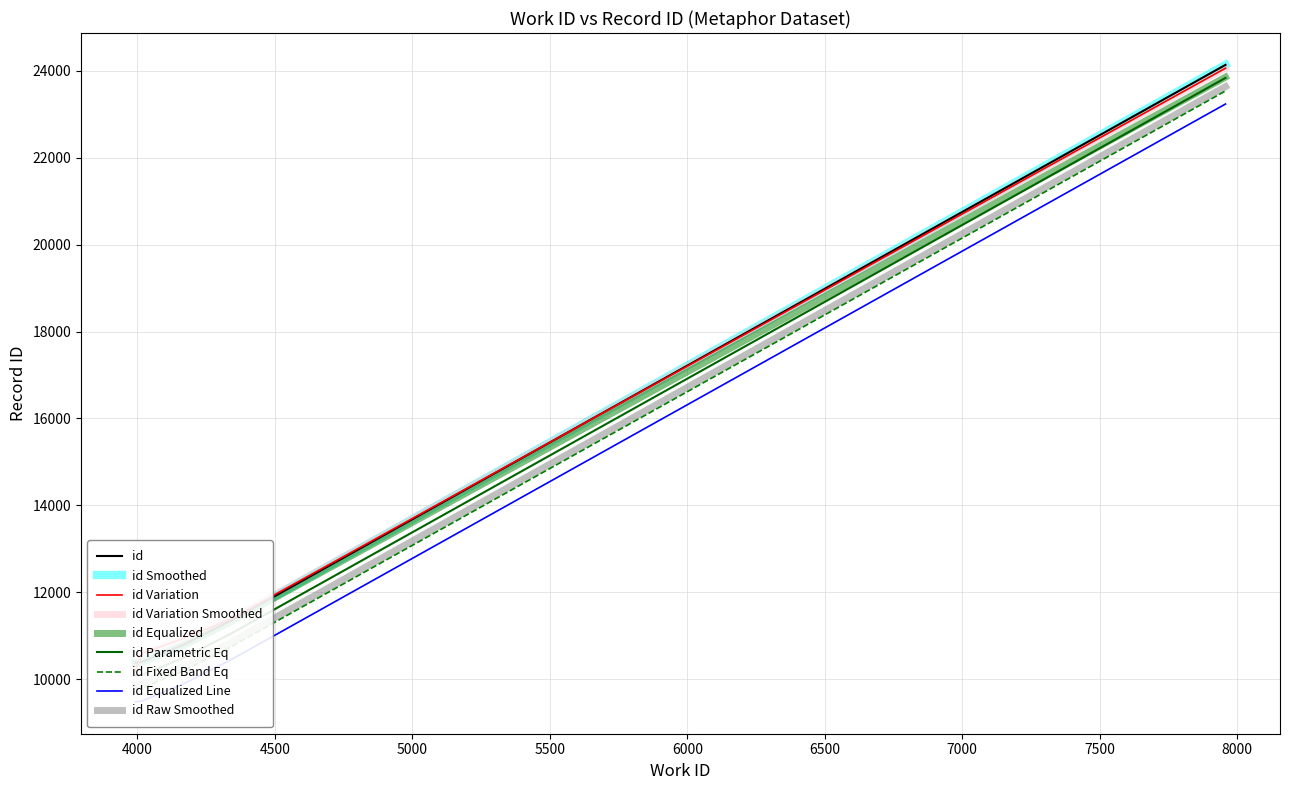

Approximately how many times larger is the value at 3994 compared to 4020?

1.0